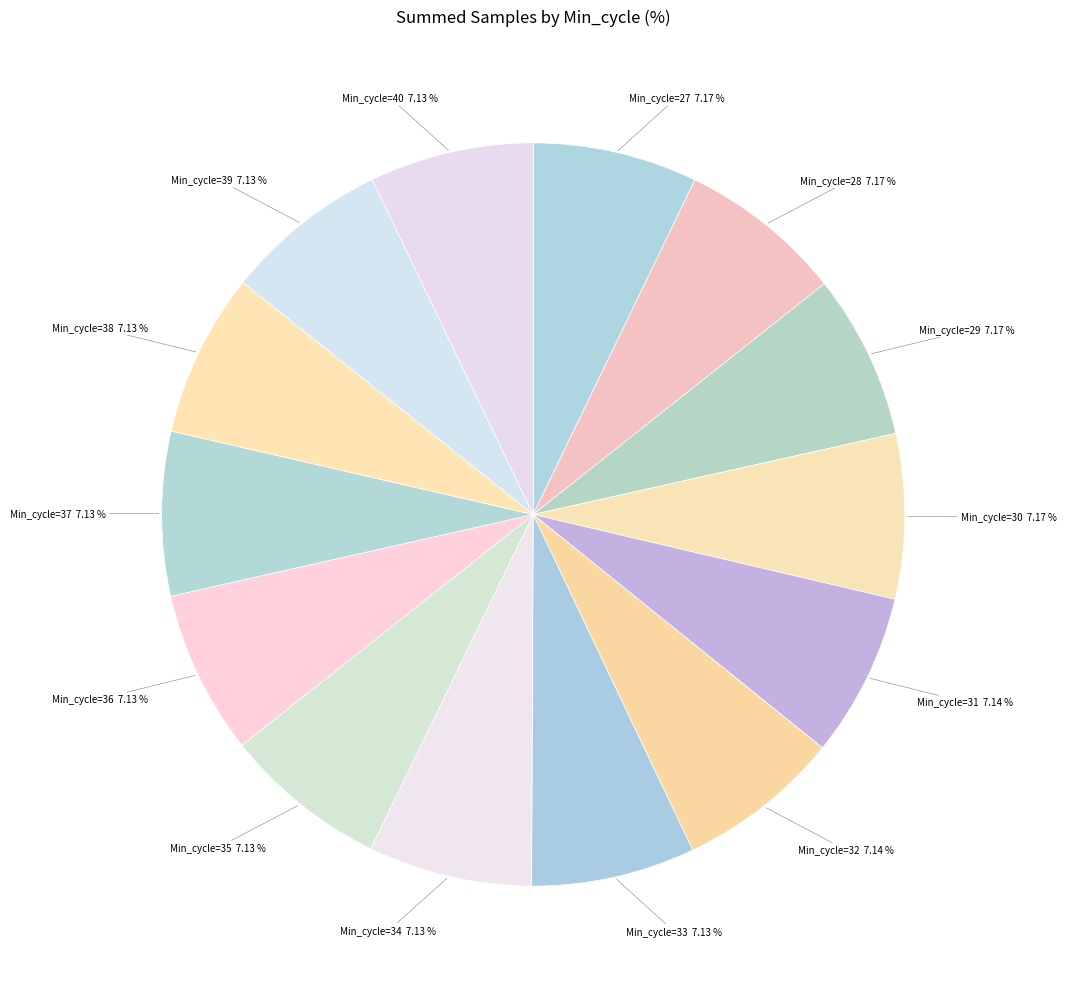

How many slices are in this pie chart?

14